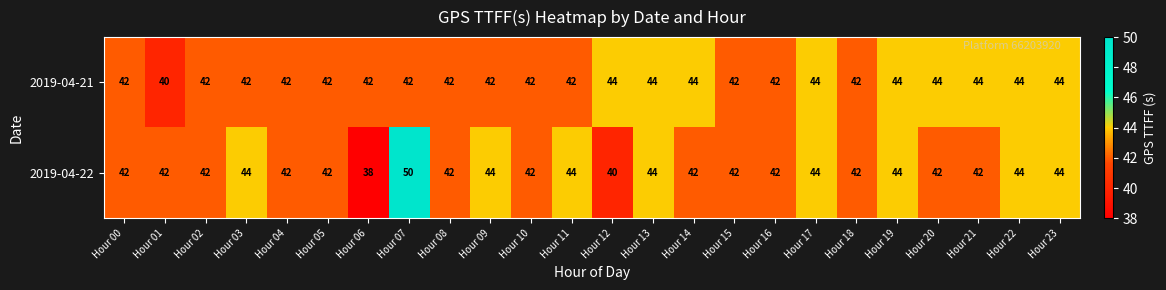

Which label corresponds to the smallest value in the chart?

Hour 06